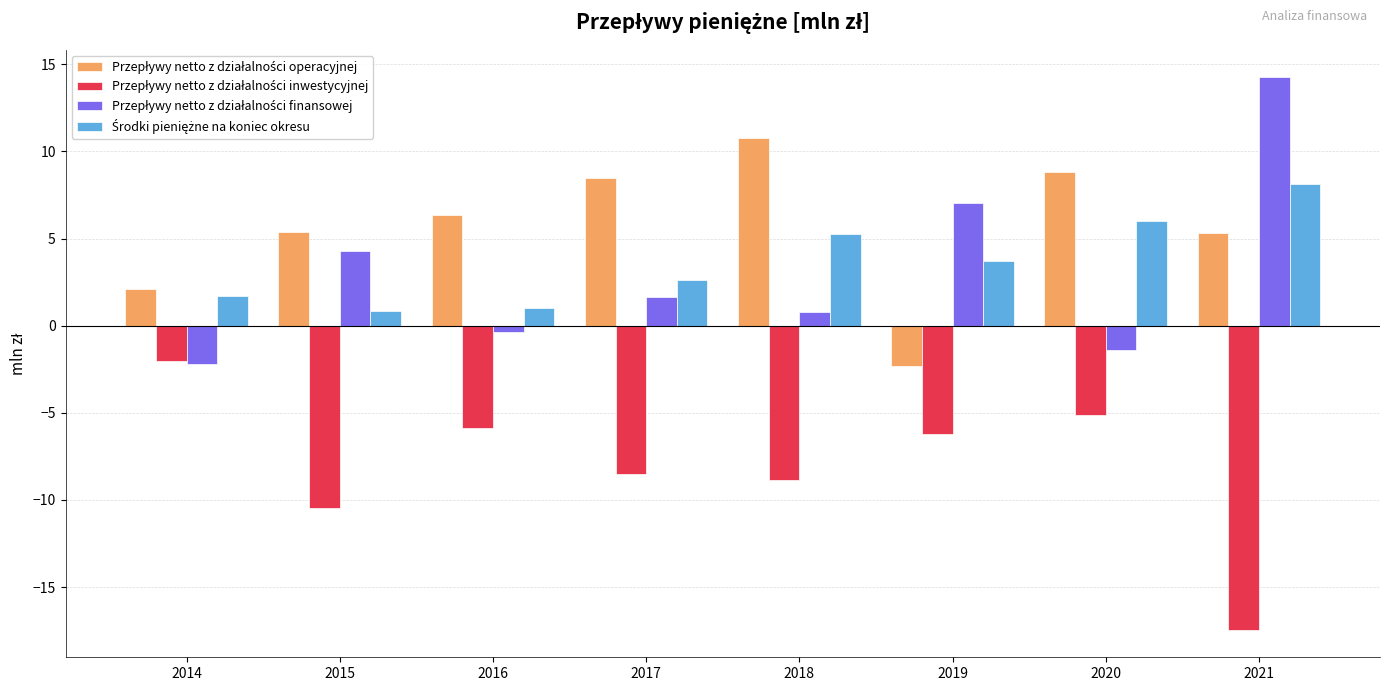

What is the spread (max minus min) of values at 2017?

17.0